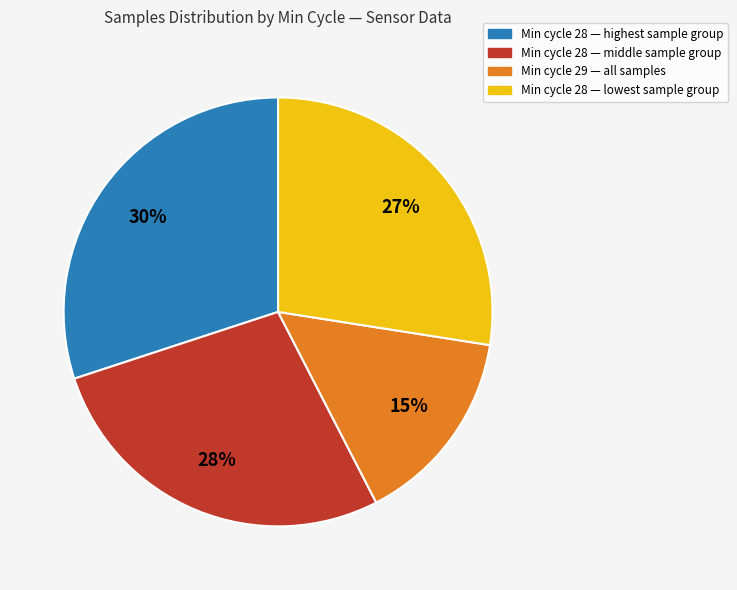

What percentage is the Min cycle 29 — all samples slice, to the nearest percent?

15%